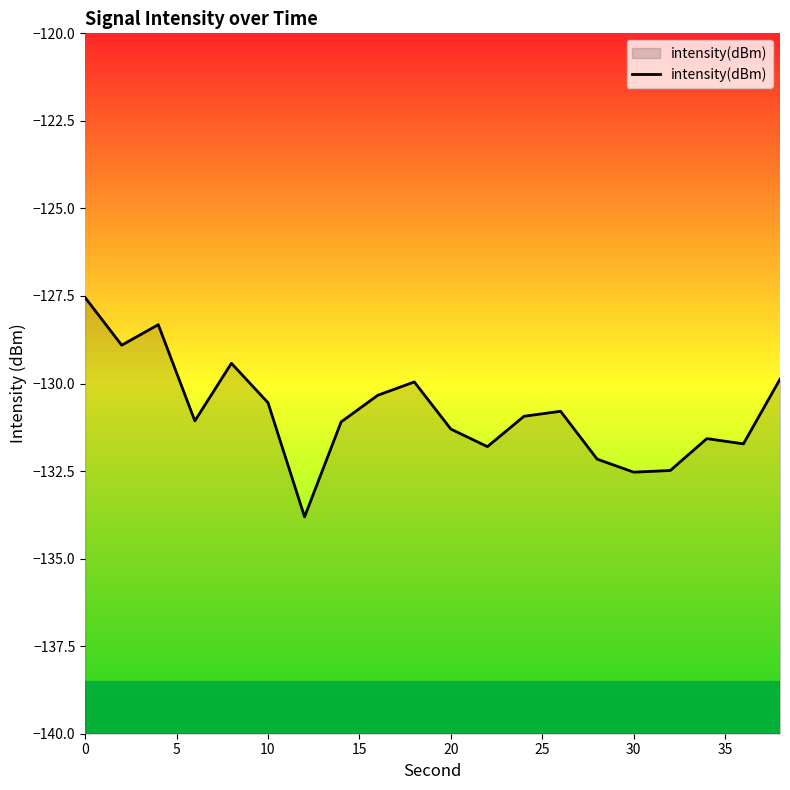

Where is the data nearest to the value -130?

9